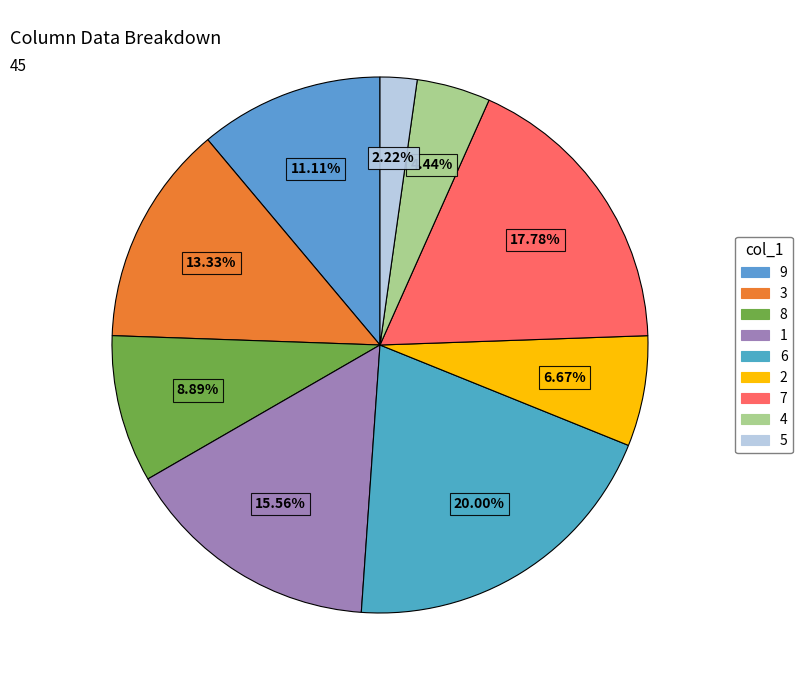

What is the ratio of the value at 4 to the value at 8?

0.5